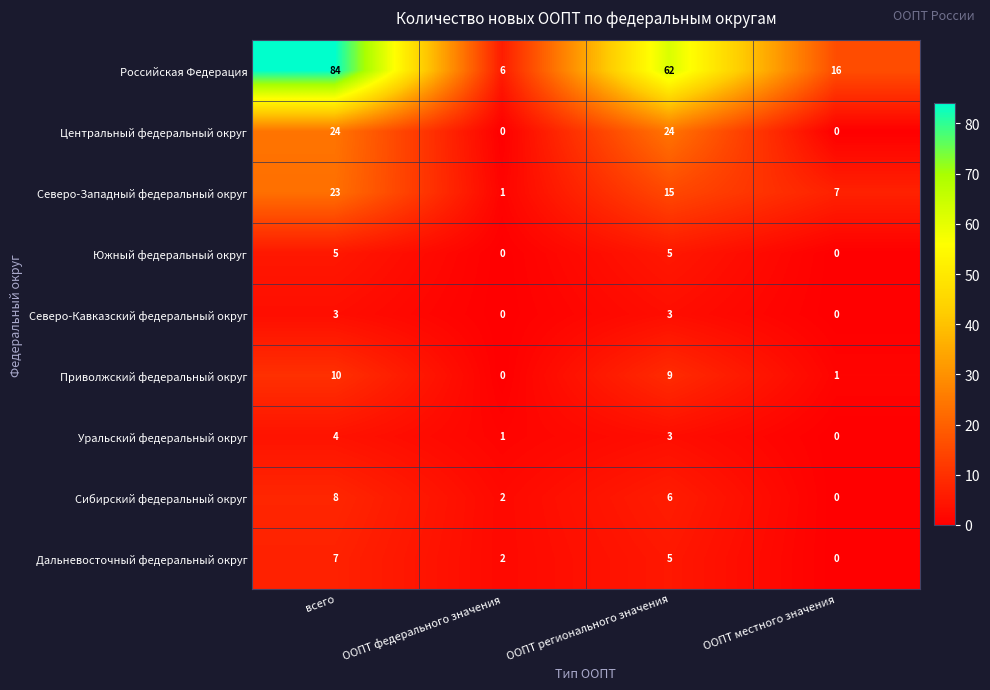

What is the average value of the Российская Федерация series?

42